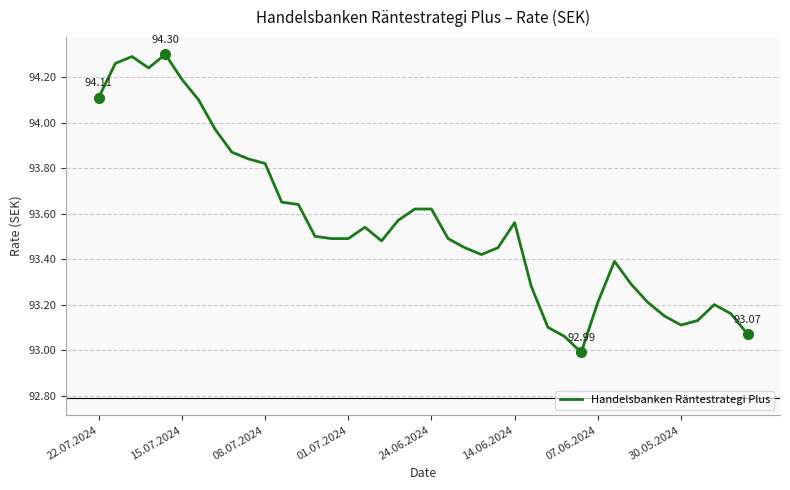

Does the chart have visible grid lines?

Yes